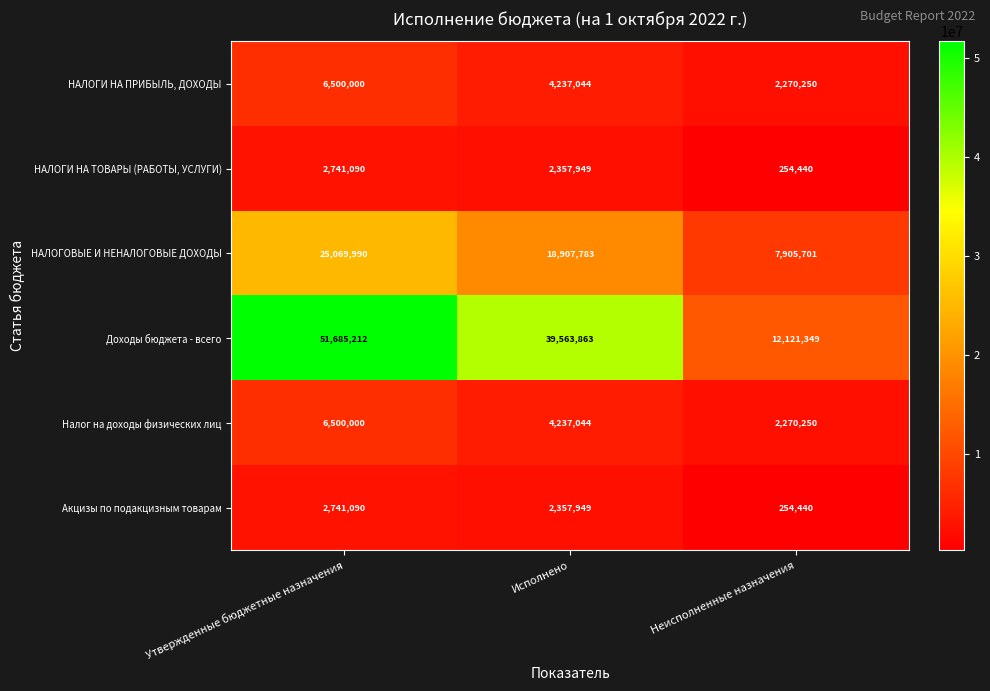

How many Доходы бюджета - всего values are between 12121349 and 51685212?

3